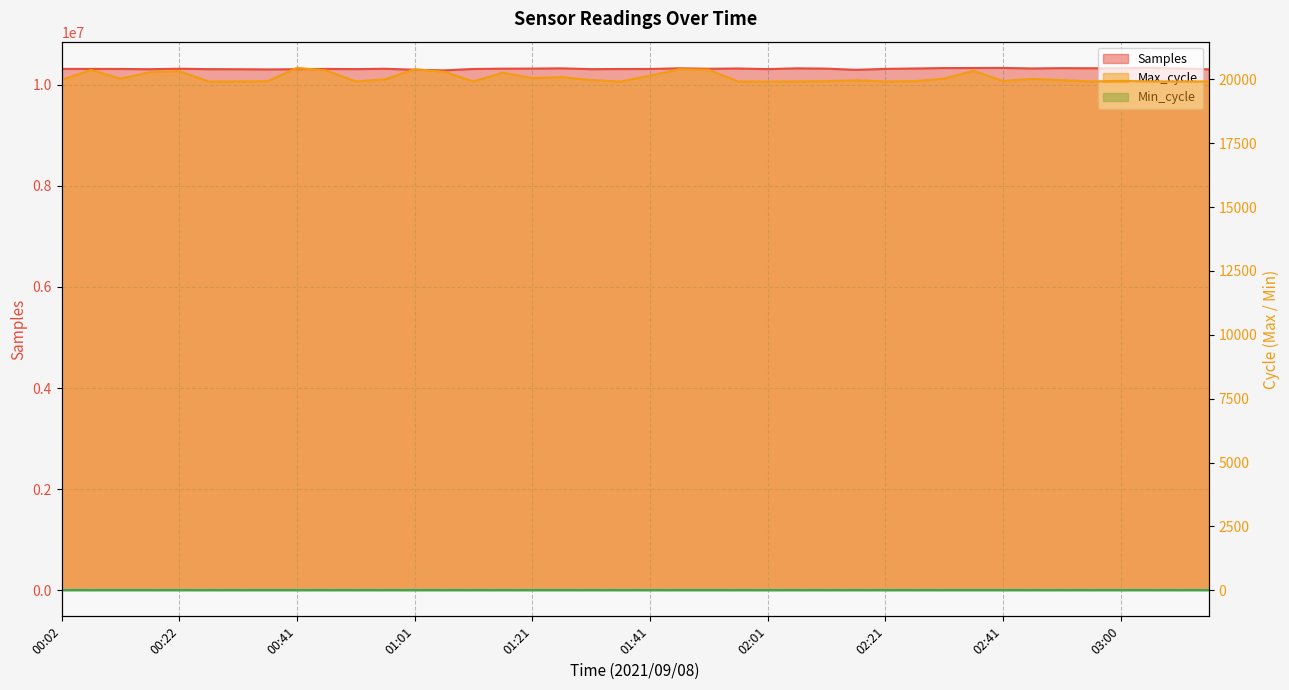

What position from the left is 01:21?

17